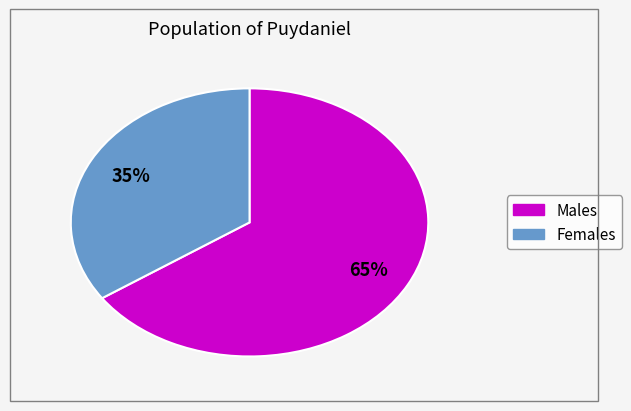

To the nearest percent, what is the average slice percentage?

50%